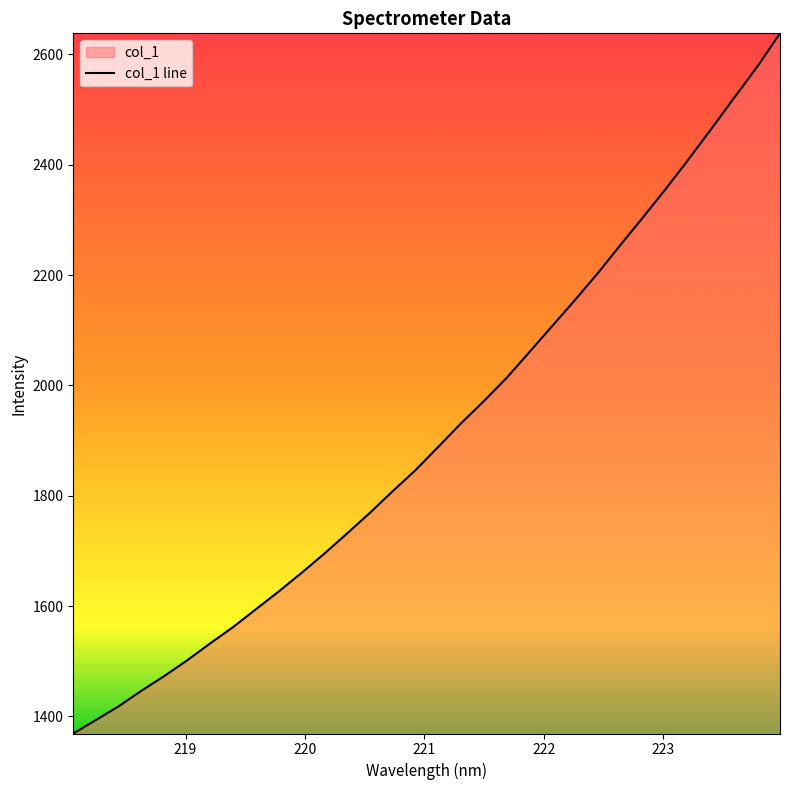

What is the difference between the maximum and minimum values?

1269.2